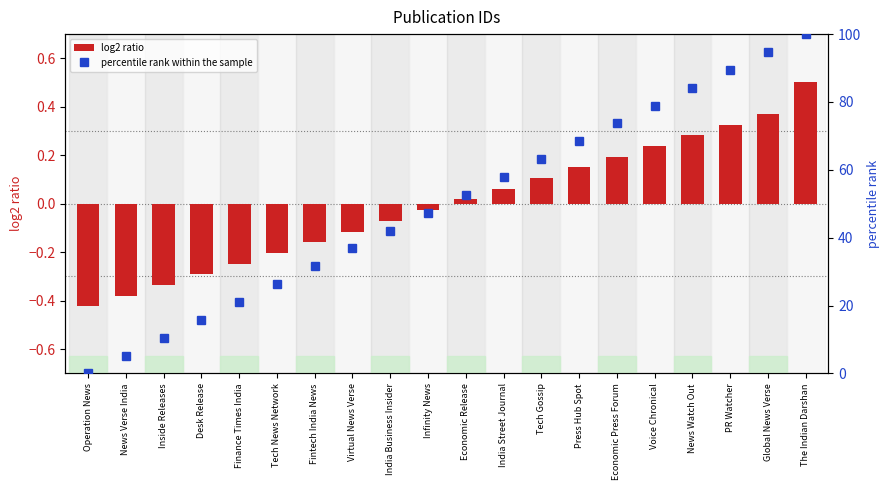

Reading left to right, list all the values displayed in this chart.

log2 ratio: Operation News=-0.4	News Verse India=-0.4	Inside Releases=-0.3	Desk Release=-0.3	Finance Times India=-0.2	Tech News Network=-0.2	Fintech India News=-0.2	Virtual News Verse=-0.1	India Business Insider=-0.1	Infinity News=-0.0	Economic Release=0.0	India Street Journal=0.1	Tech Gossip=0.1	Press Hub Spot=0.2	Economic Press Forum=0.2	Voice Chronical=0.2	News Watch Out=0.3	PR Watcher=0.3	Global News Verse=0.4	The Indian Darshan=0.5
percentile rank within the sample: Operation News=0.0	News Verse India=5.3	Inside Releases=10.5	Desk Release=15.8	Finance Times India=21.1	Tech News Network=26.3	Fintech India News=31.6	Virtual News Verse=36.8	India Business Insider=42.1	Infinity News=47.4	Economic Release=52.6	India Street Journal=57.9	Tech Gossip=63.2	Press Hub Spot=68.4	Economic Press Forum=73.7	Voice Chronical=78.9	News Watch Out=84.2	PR Watcher=89.5	Global News Verse=94.7	The Indian Darshan=100.0